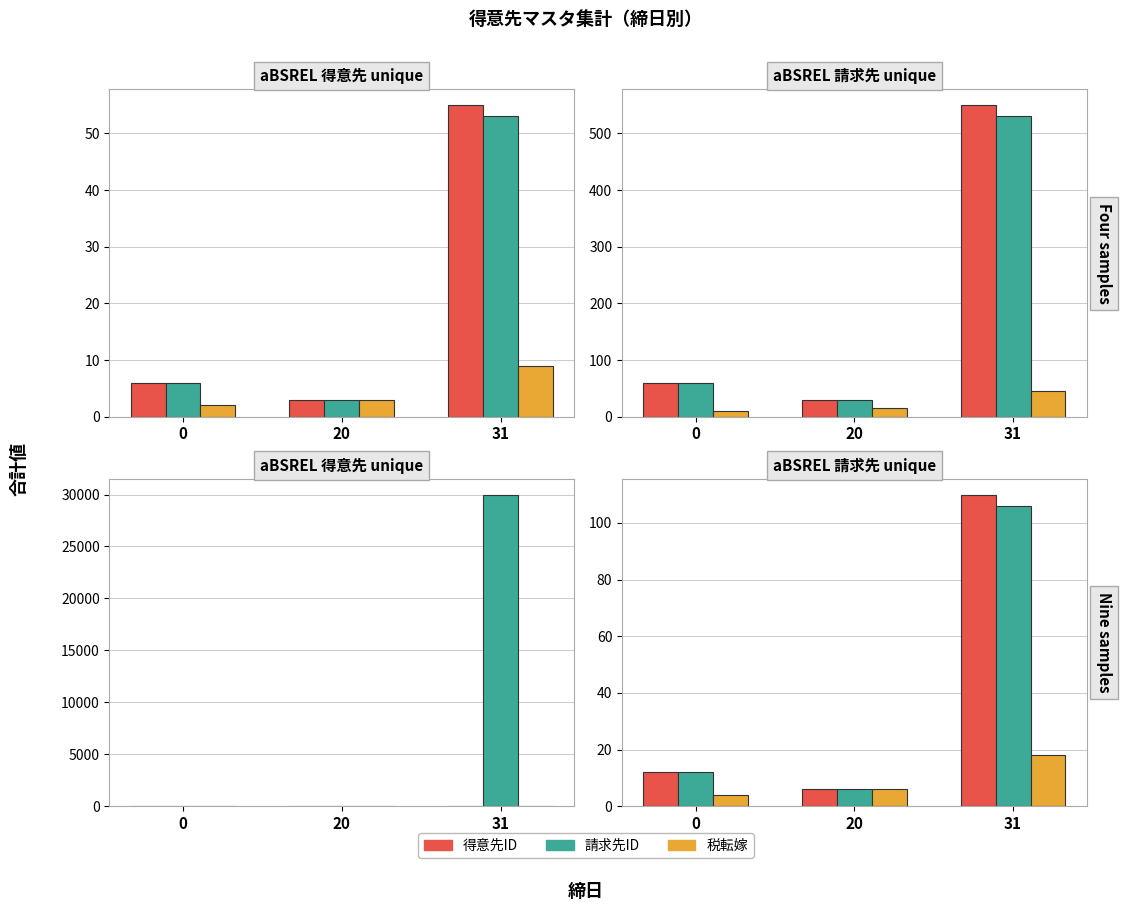

At how many categories does at least one series exceed 18142?

1